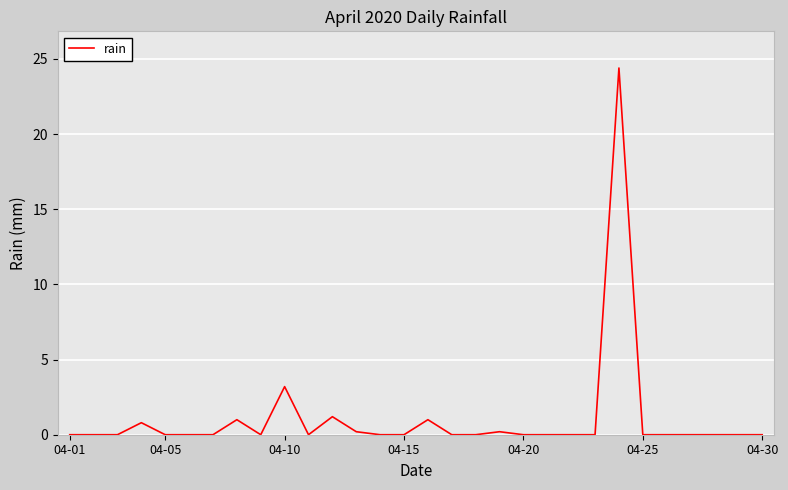

Does the chart have visible grid lines?

Yes